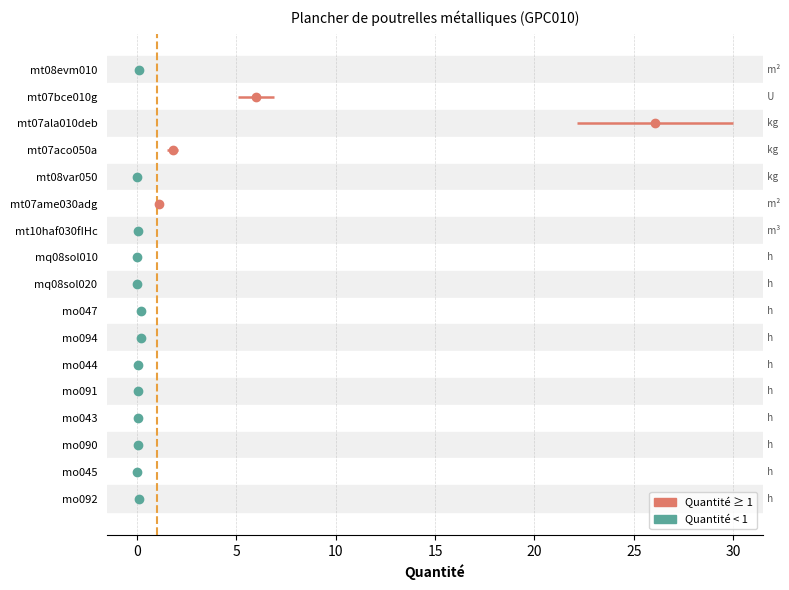

What is the label of the 3rd bar from the right?

mo090